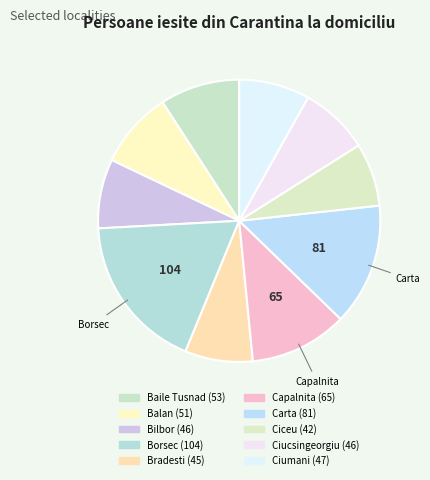

What is the smallest slice in the pie chart?

Ciceu